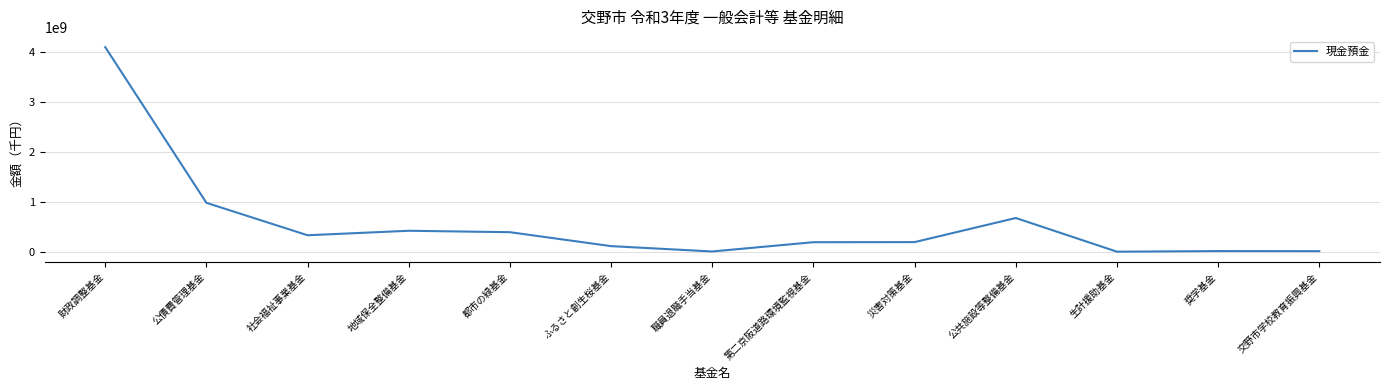

What is the difference between the maximum and minimum values?

4102689100